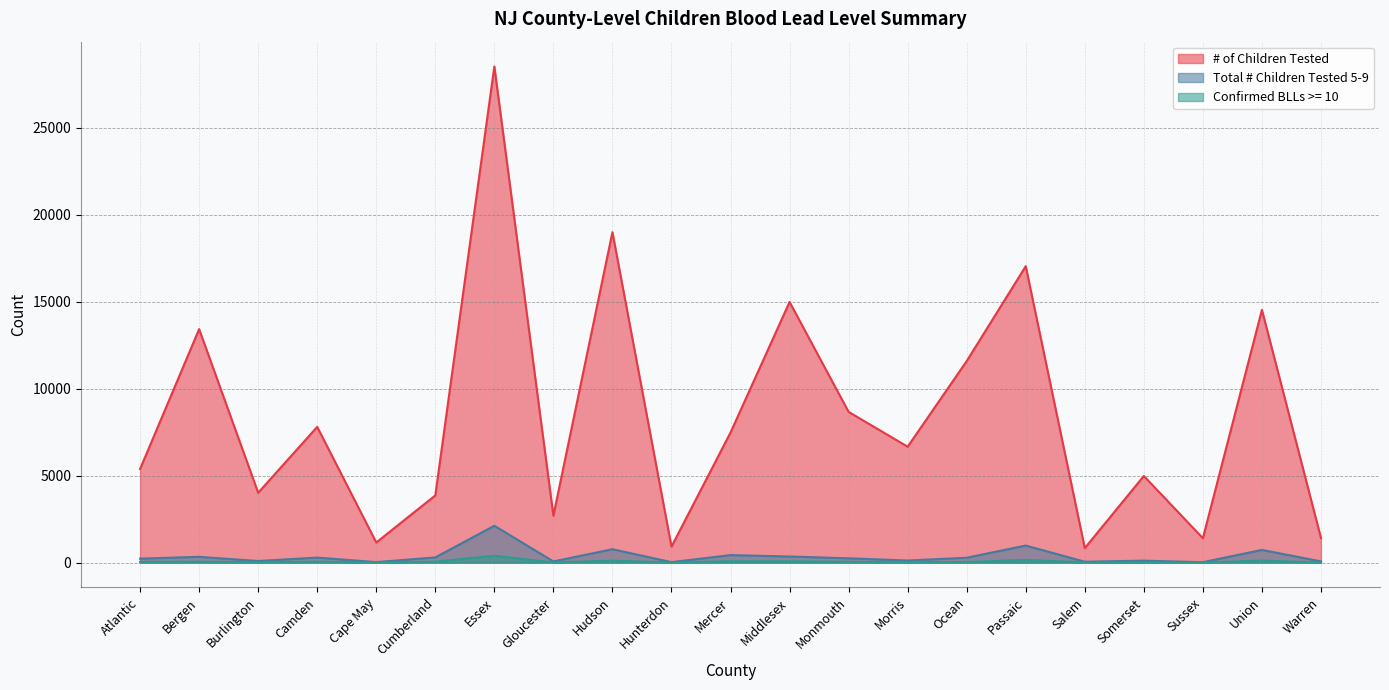

Rank the categories by # of Children Tested value from highest to lowest.

Essex, Hudson, Passaic, Middlesex, Union, Bergen, Ocean, Monmouth, Camden, Mercer, Morris, Atlantic, Somerset, Burlington, Cumberland, Gloucester, Warren, Sussex, Cape May, Hunterdon, Salem